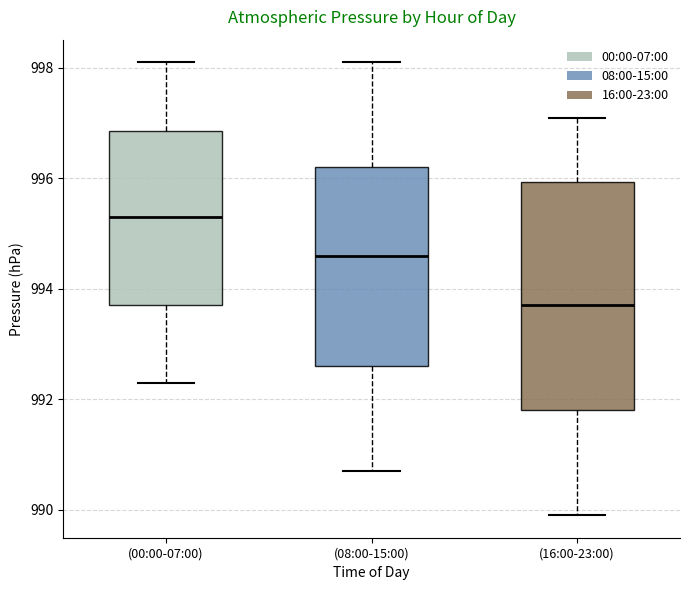

Where is the lower edge of the box for (08:00-15:00) on the y-axis? The values are not printed on the chart, so give them approximately, as read against the axis.

992.6